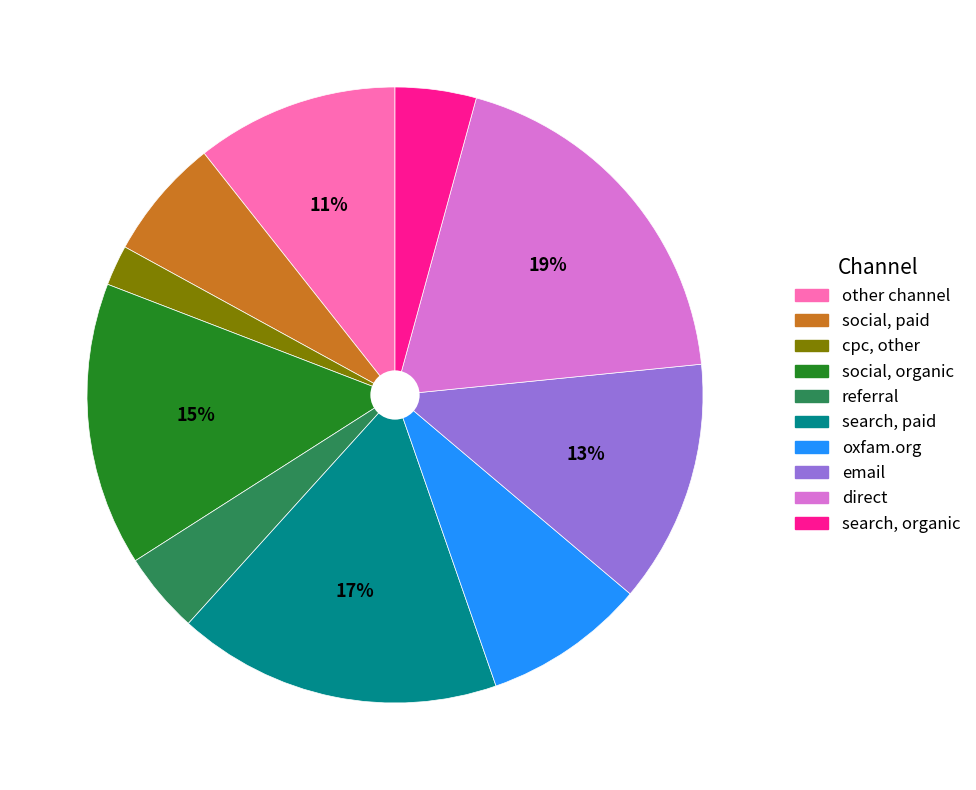

To the nearest percent, what is the difference between the largest and smallest slice percentages?

17%